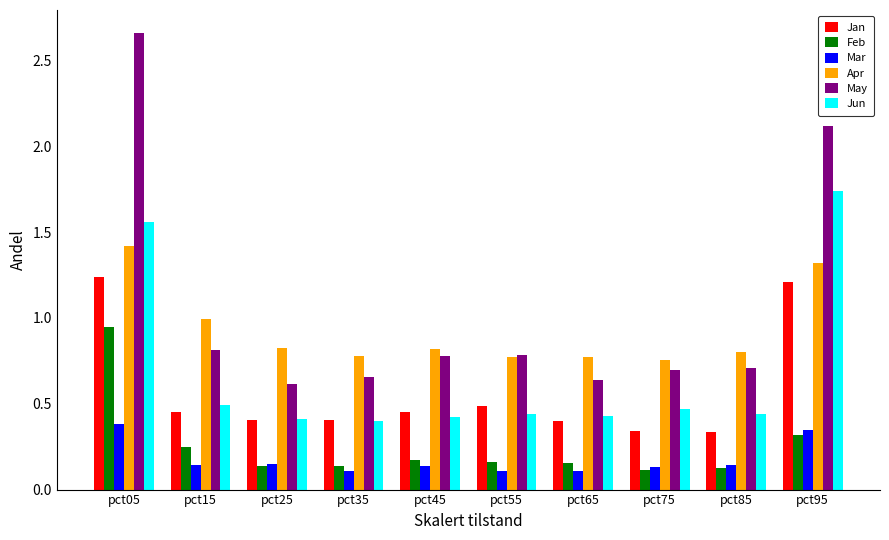

What is the total value across all series at pct25?

2.5